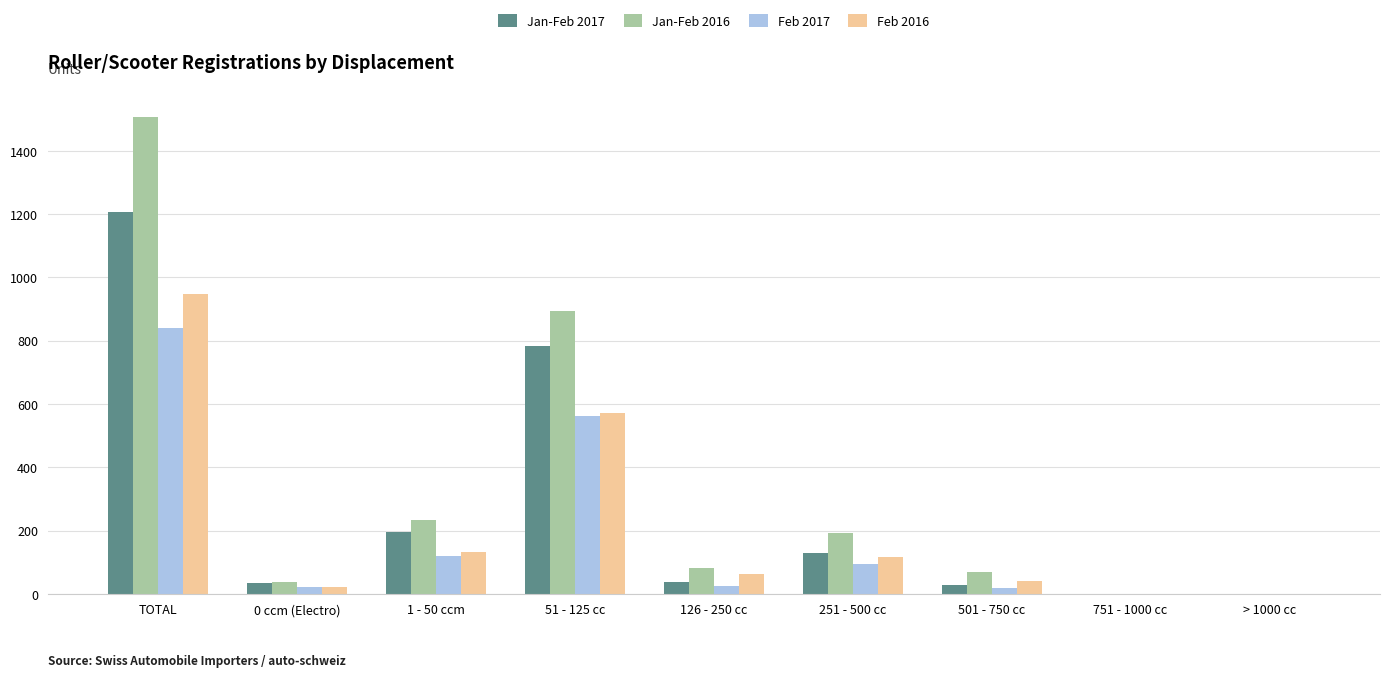

Which series has the largest total across all categories?

Jan-Feb 2016